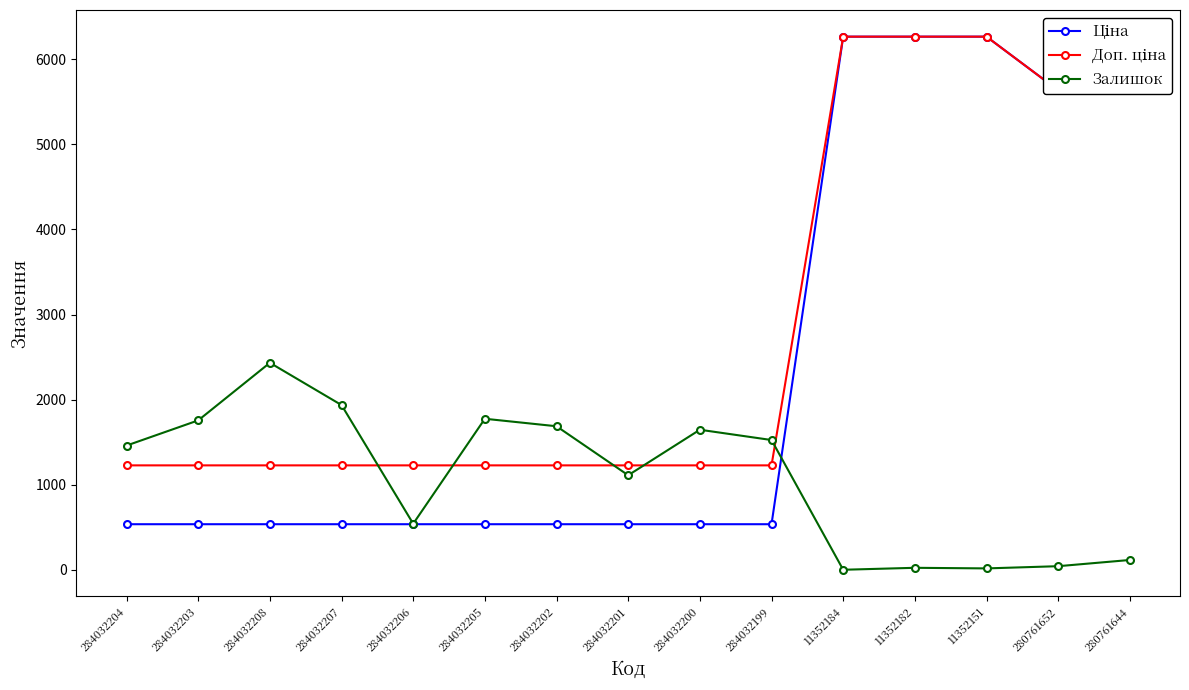

What is the total value across all series at 284032203?

3518.6